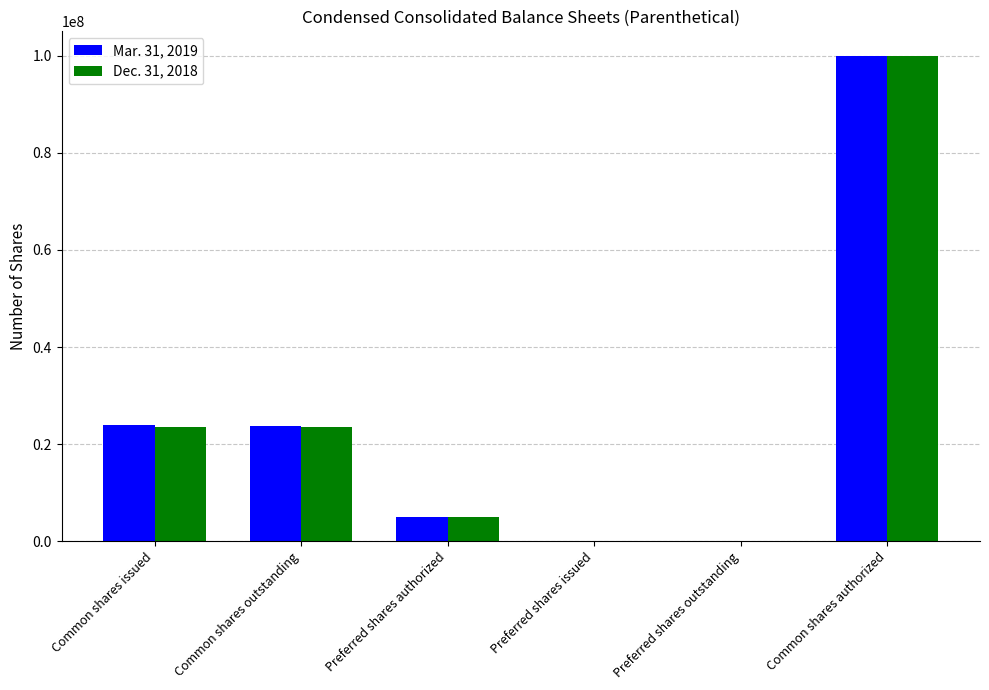

What is the difference between the Mar. 31, 2019 values at Preferred shares authorized and Common shares issued?

18946357